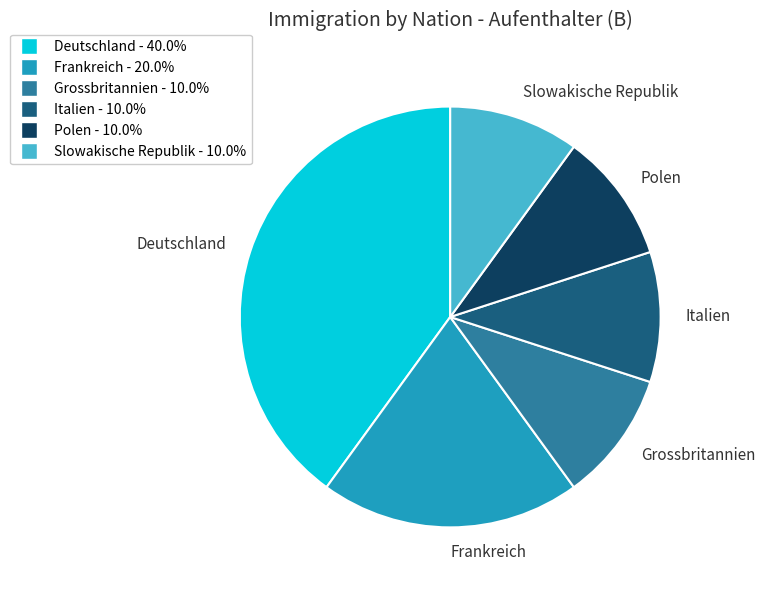

Is there any slice that represents more than half of the pie?

No